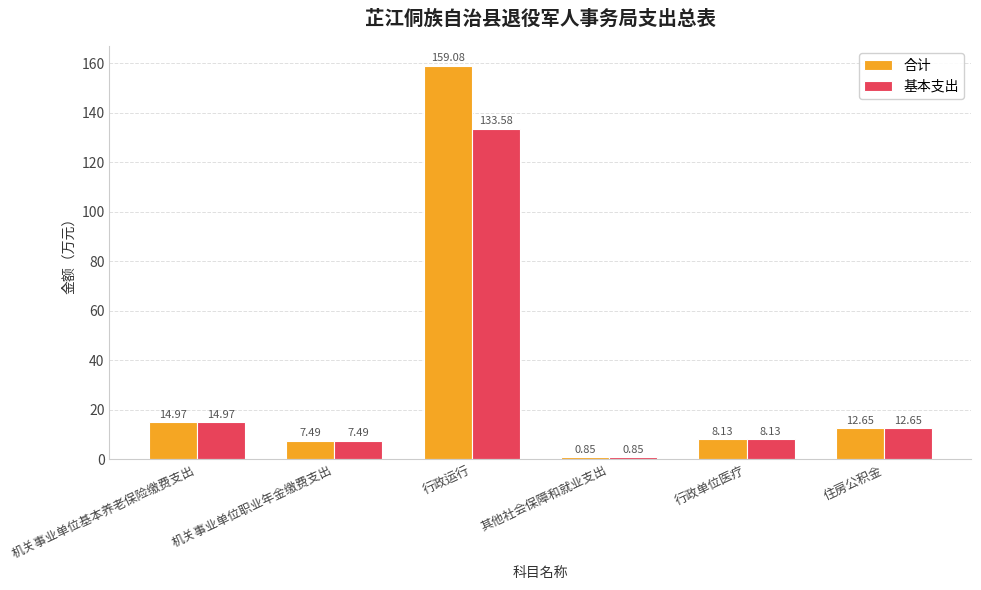

At how many categories does at least one series exceed 13?

2